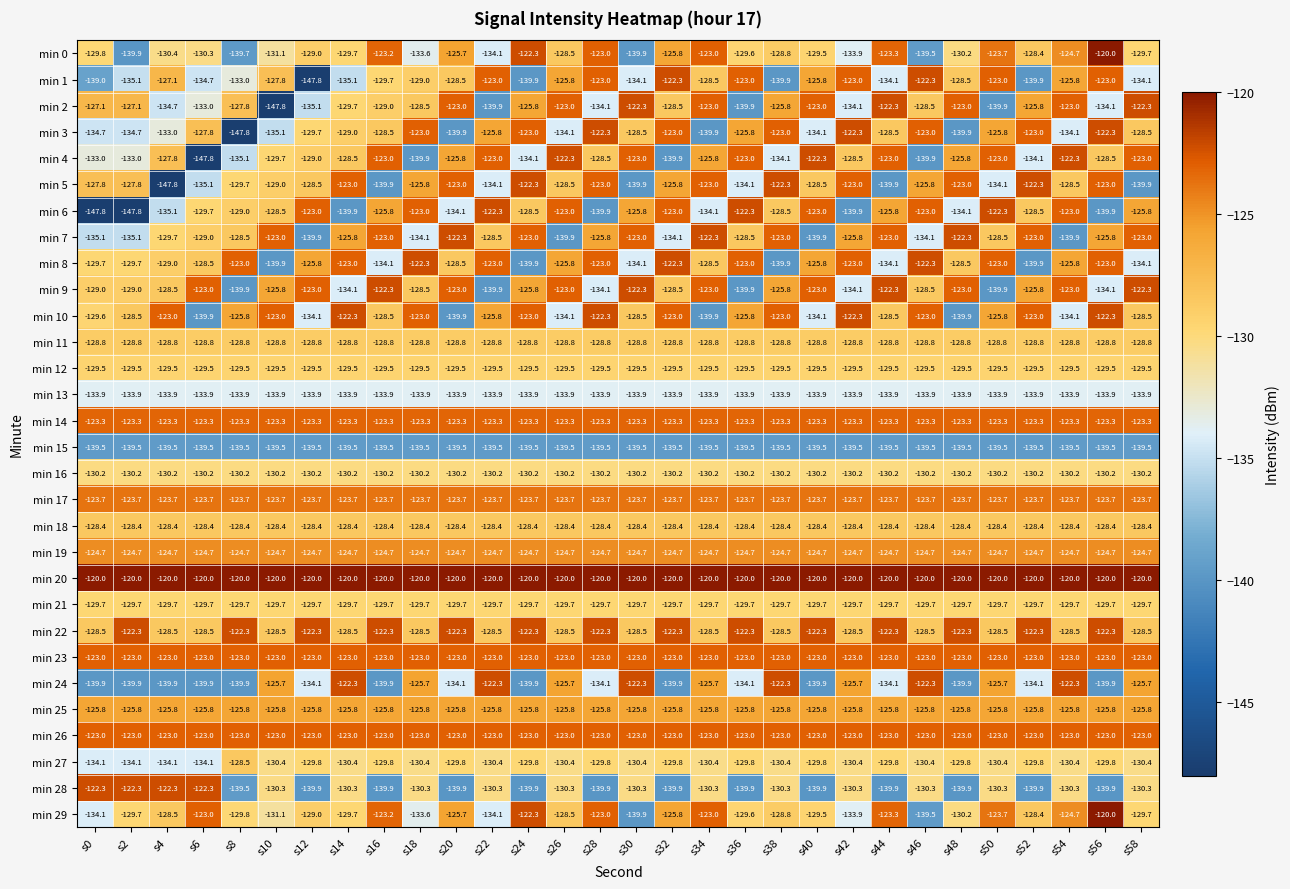

What is the smallest value displayed?

-147.8